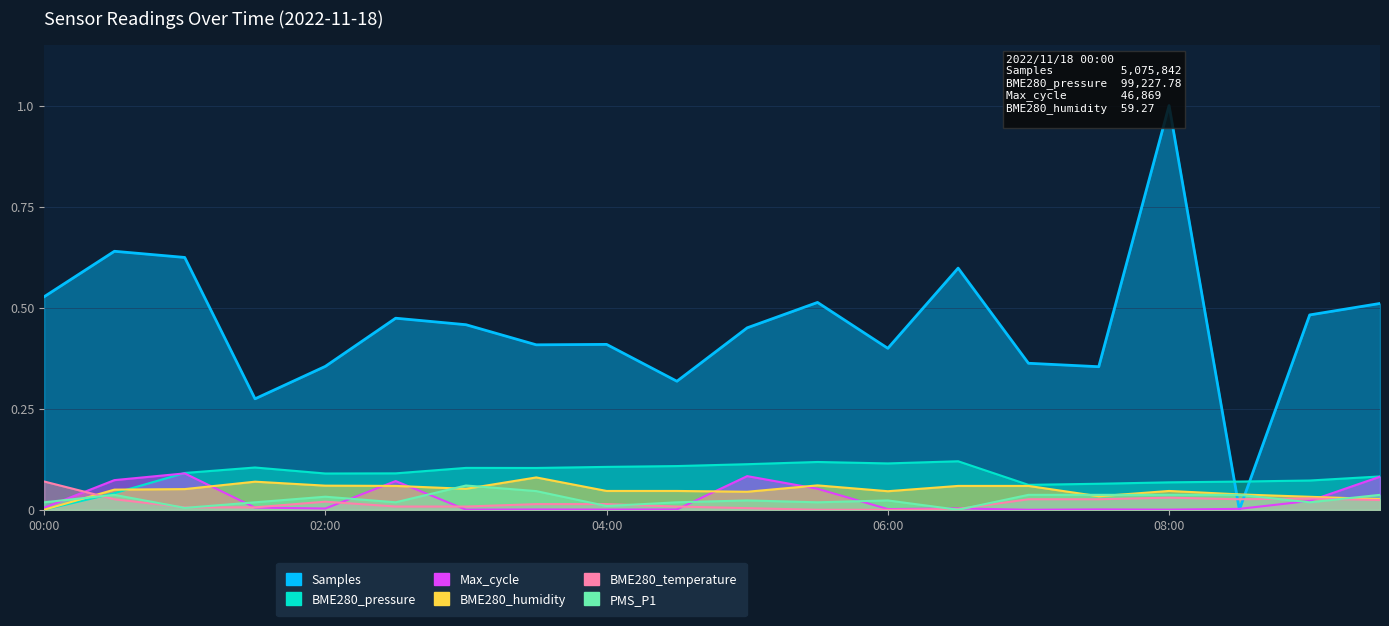

True or false: BME280_pressure and BME280_humidity intersect in this chart.

True